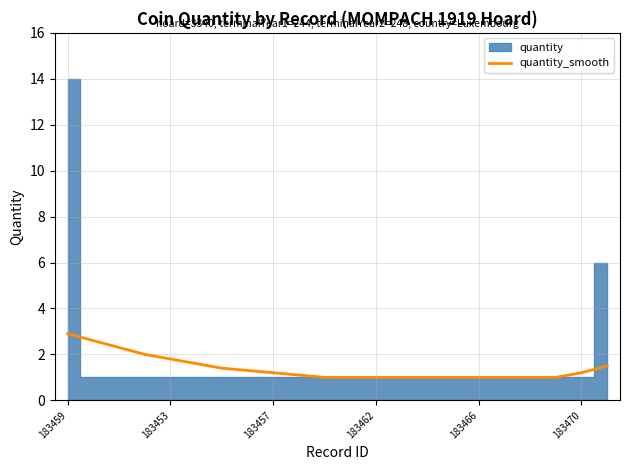

Where is the data nearest to the value 1?

10